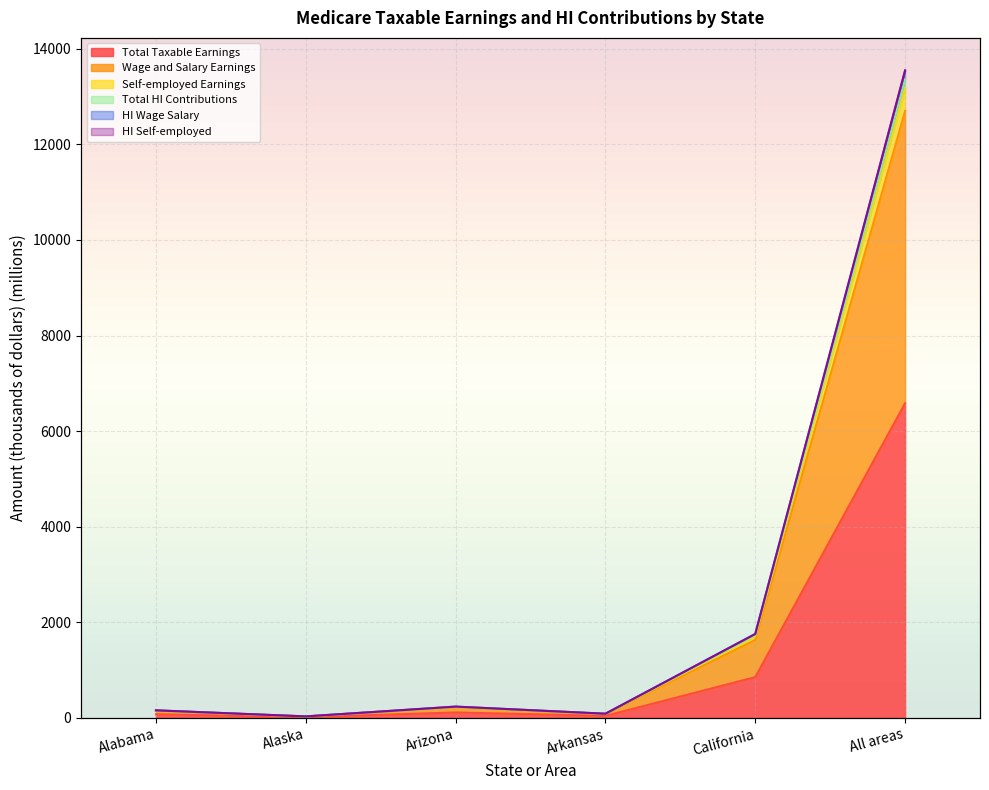

What is the approximate value of HI Wage Salary at Arkansas?

89.0